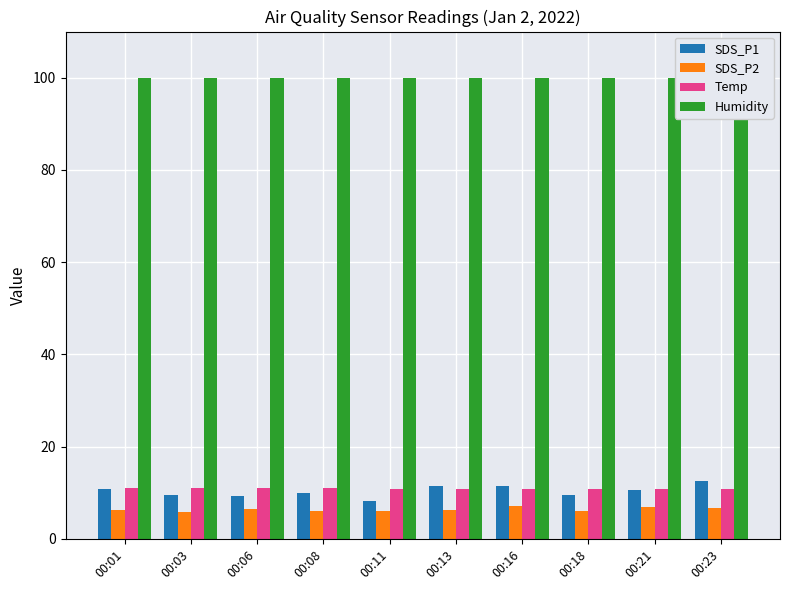

Which category has the lowest value in the SDS_P2 series?

00:03